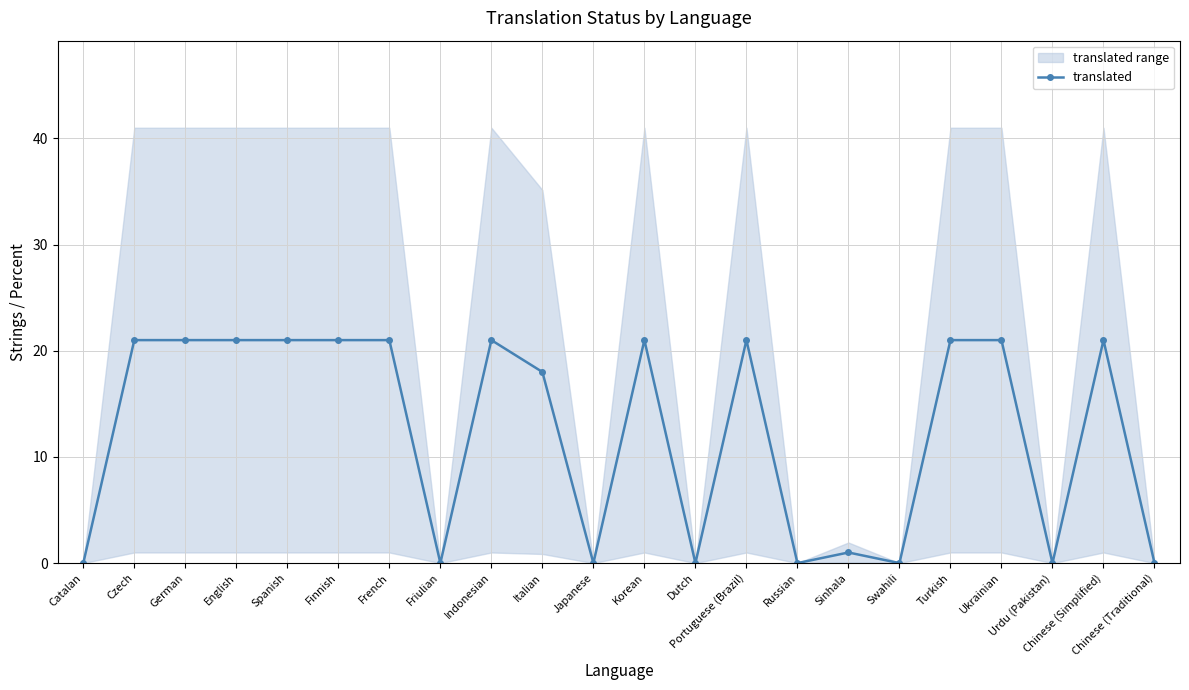

Reading left to right, transcribe all the data shown in this chart.

Catalan=0	Czech=21	German=21	English=21	Spanish=21	Finnish=21	French=21	Friulian=0	Indonesian=21	Italian=18	Japanese=0	Korean=21	Dutch=0	Portuguese (Brazil)=21	Russian=0	Sinhala=1	Swahili=0	Turkish=21	Ukrainian=21	Urdu (Pakistan)=0	Chinese (Simplified)=21	Chinese (Traditional)=0